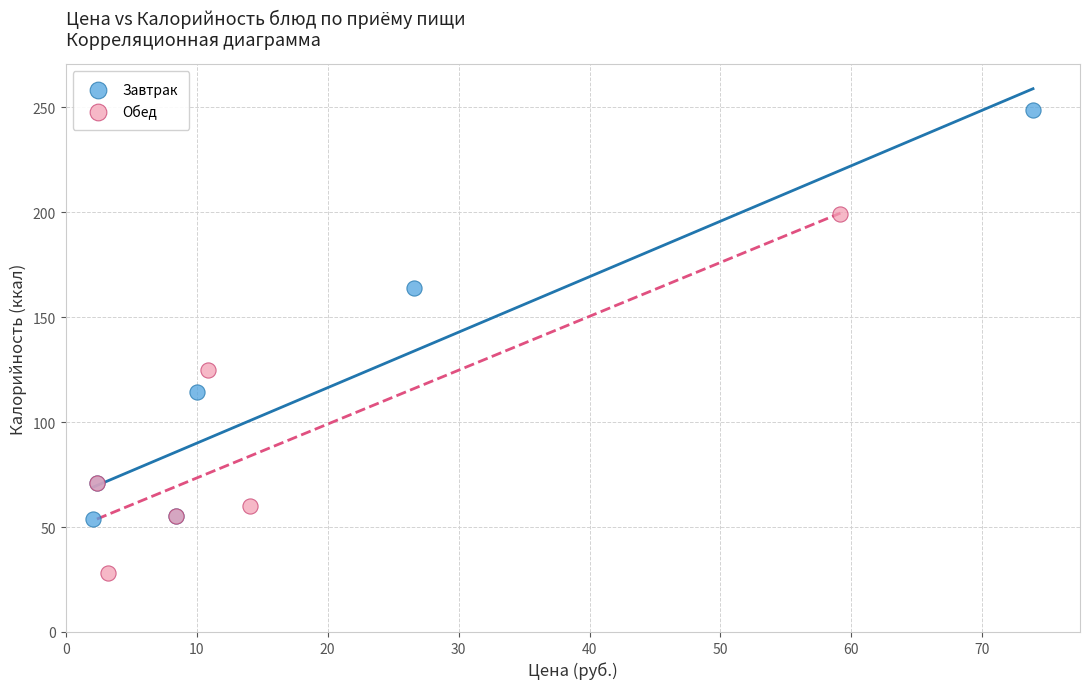

Which series reaches the minimum Y coordinate?

Обед